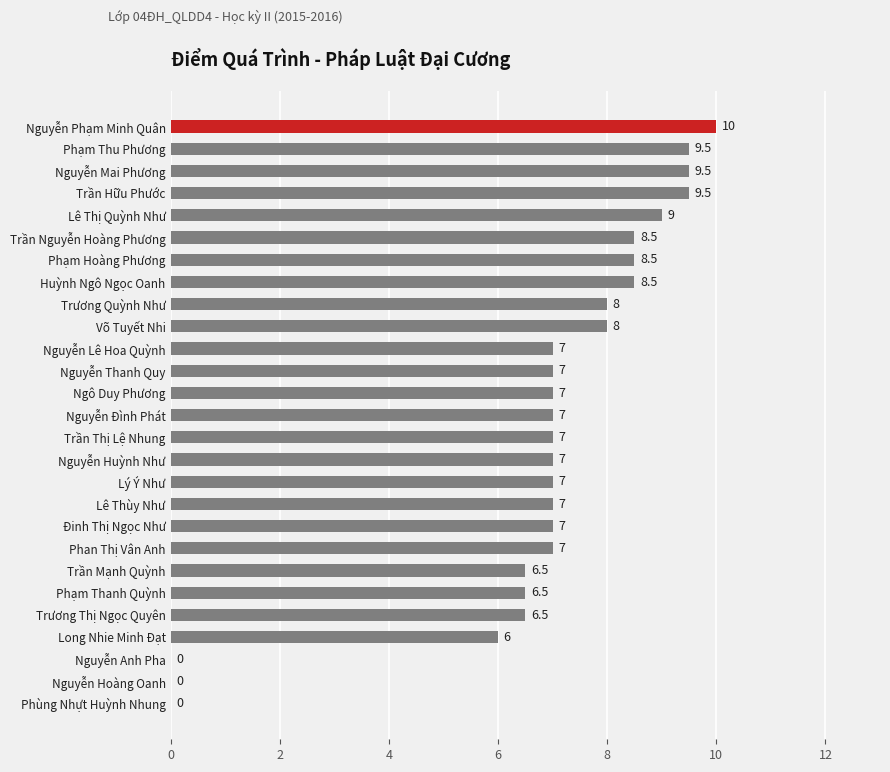

What is the change in value from Trần Thị Lệ Nhung to Võ Tuyết Nhi?

+1.0